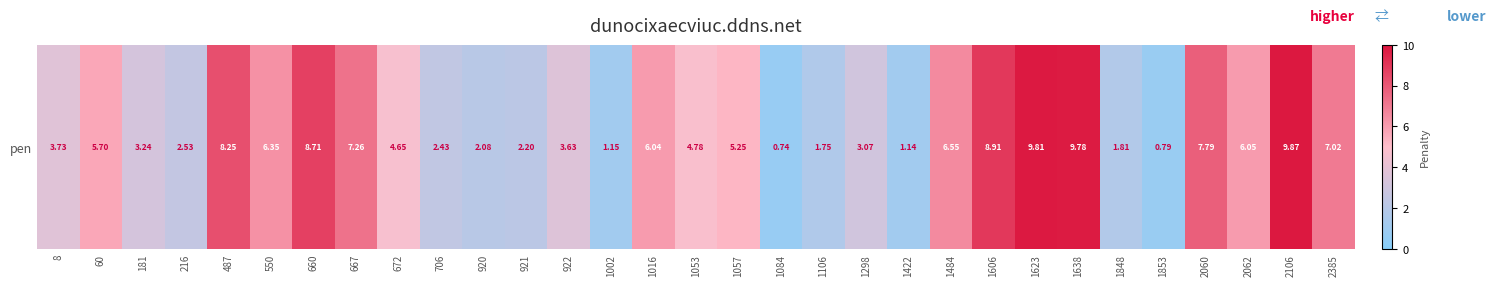

What is the minimum value shown in the chart?

0.7